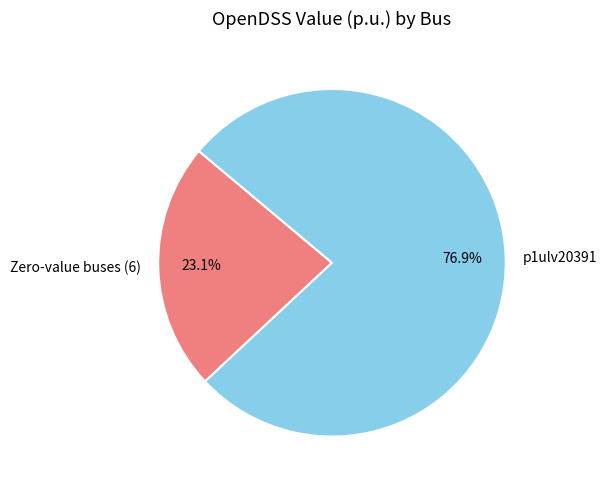

Is there a majority slice in this chart?

Yes